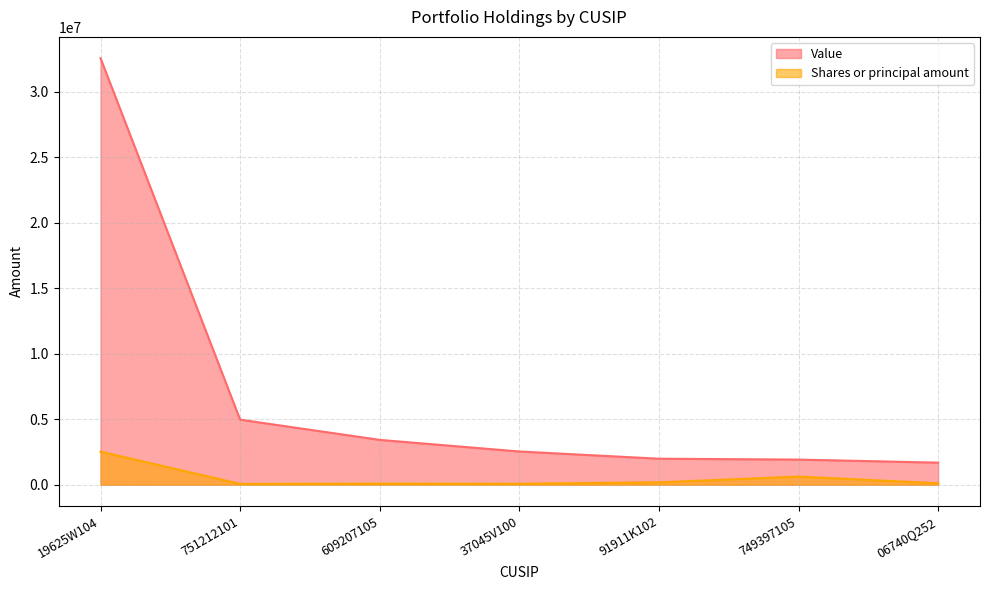

True or false: Shares or principal amount has a value of 382765 at 749397105.

False